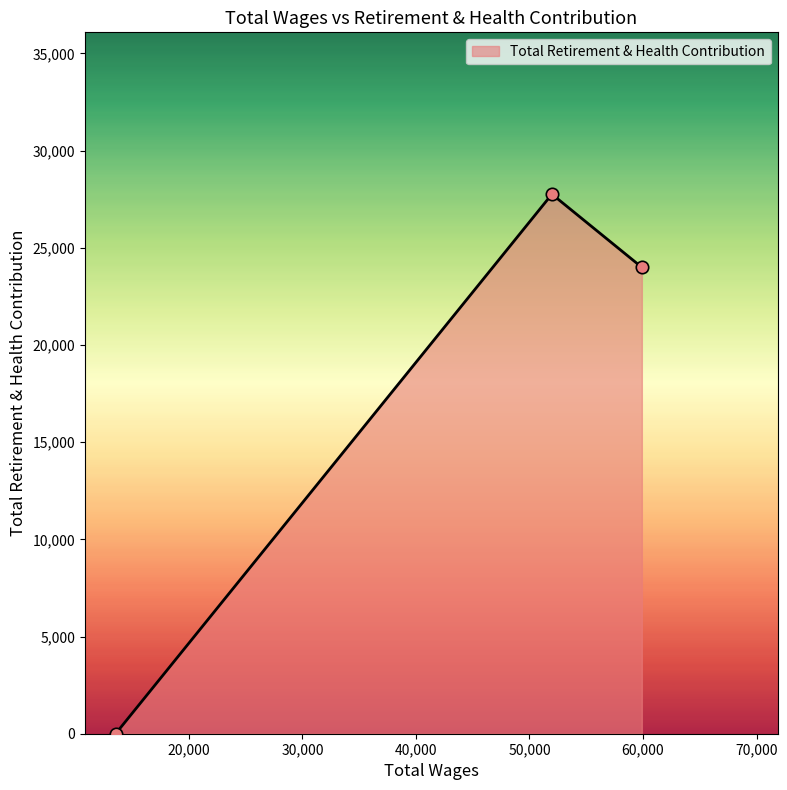

What is the sum of all values?

51748